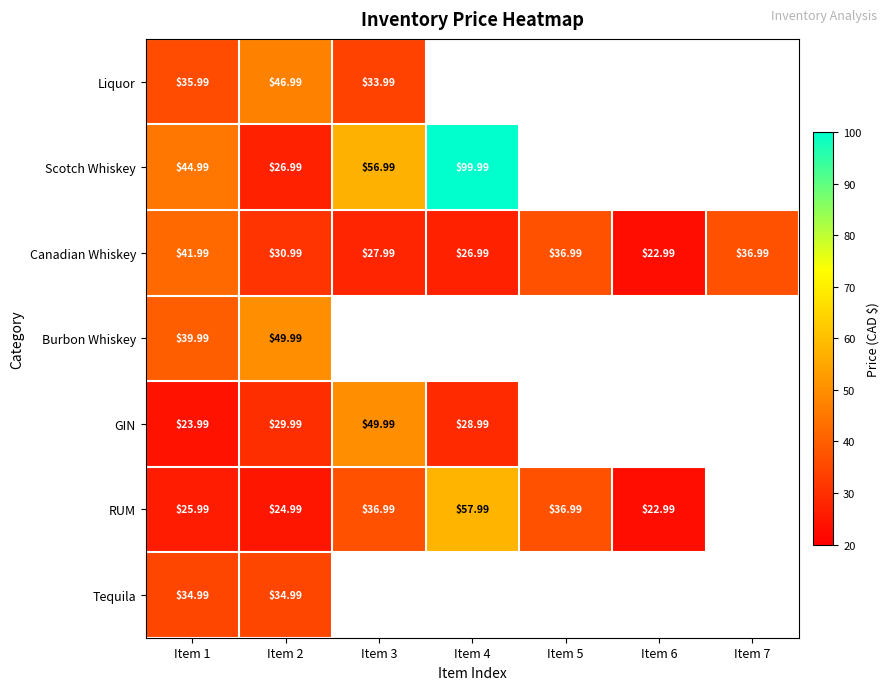

Is the value of Canadian Whiskey at Item 2 greater than the value of RUM at Item 5?

No